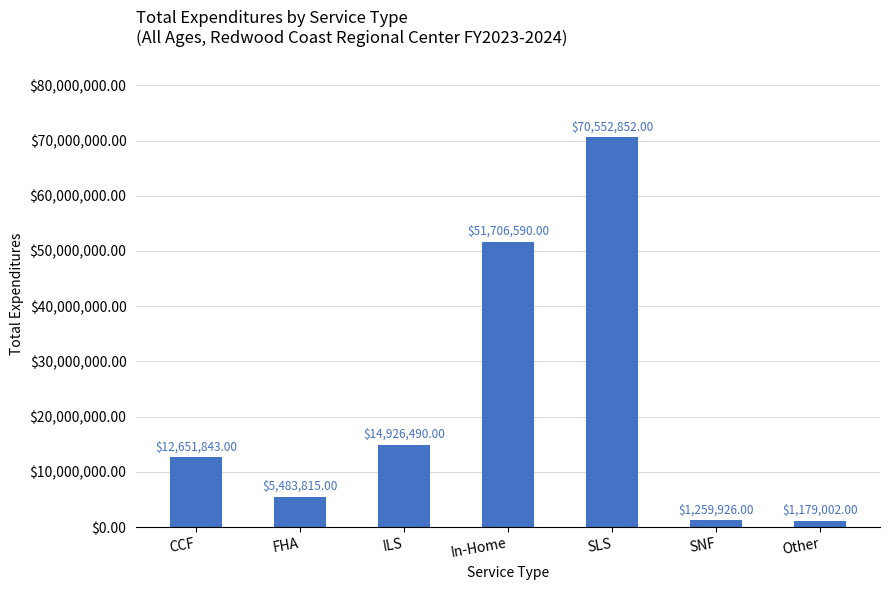

Reading right to left, extract all data points from this chart.

1179002	1259926	70552852	51706590	14926490	5483815	12651843